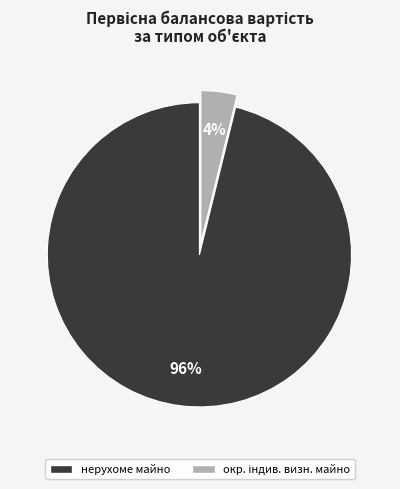

The нерухоме майно slice represents 96% of the pie. True or false?

True